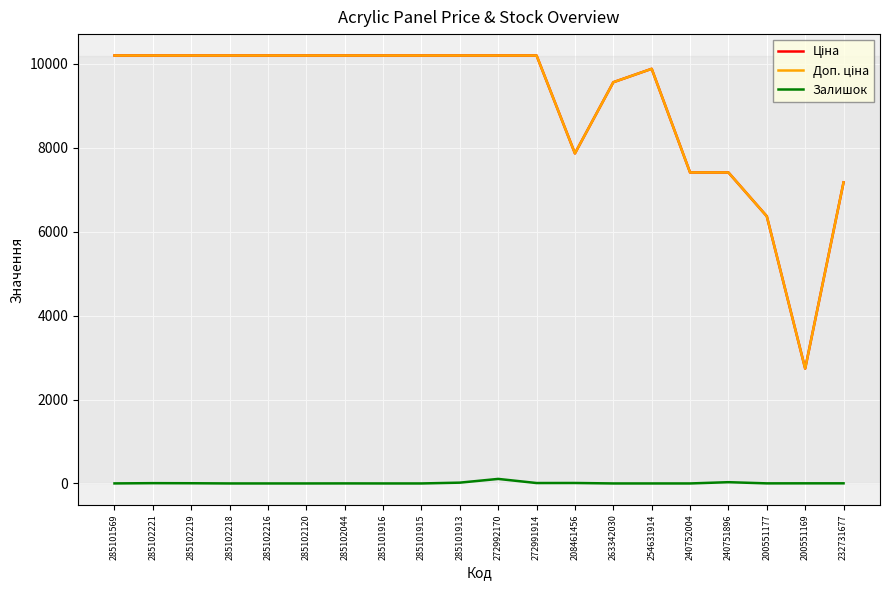

What is the maximum value shown in the chart?

10196.7